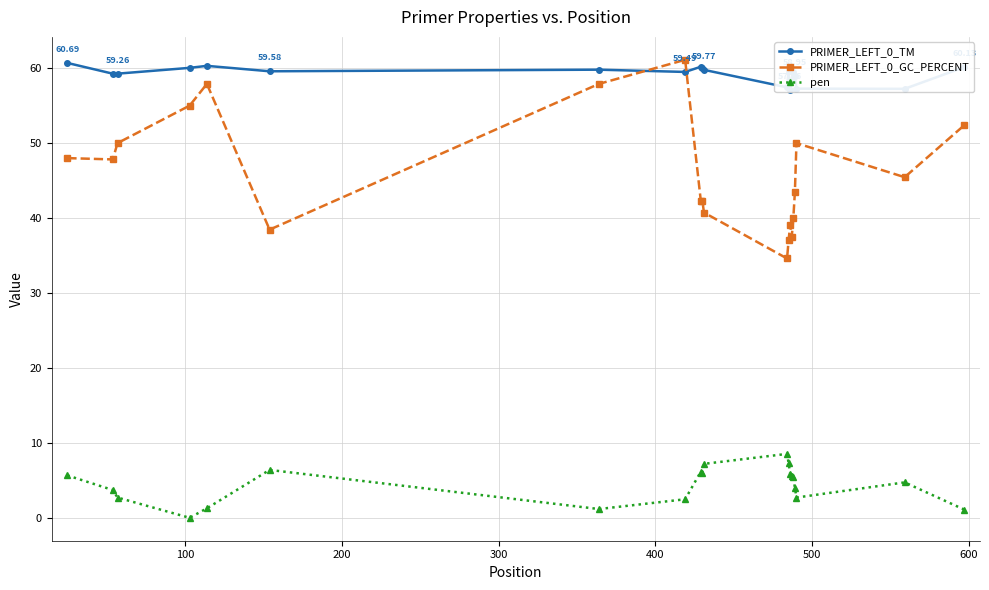

True or false: PRIMER_LEFT_0_GC_PERCENT and pen intersect in this chart.

False